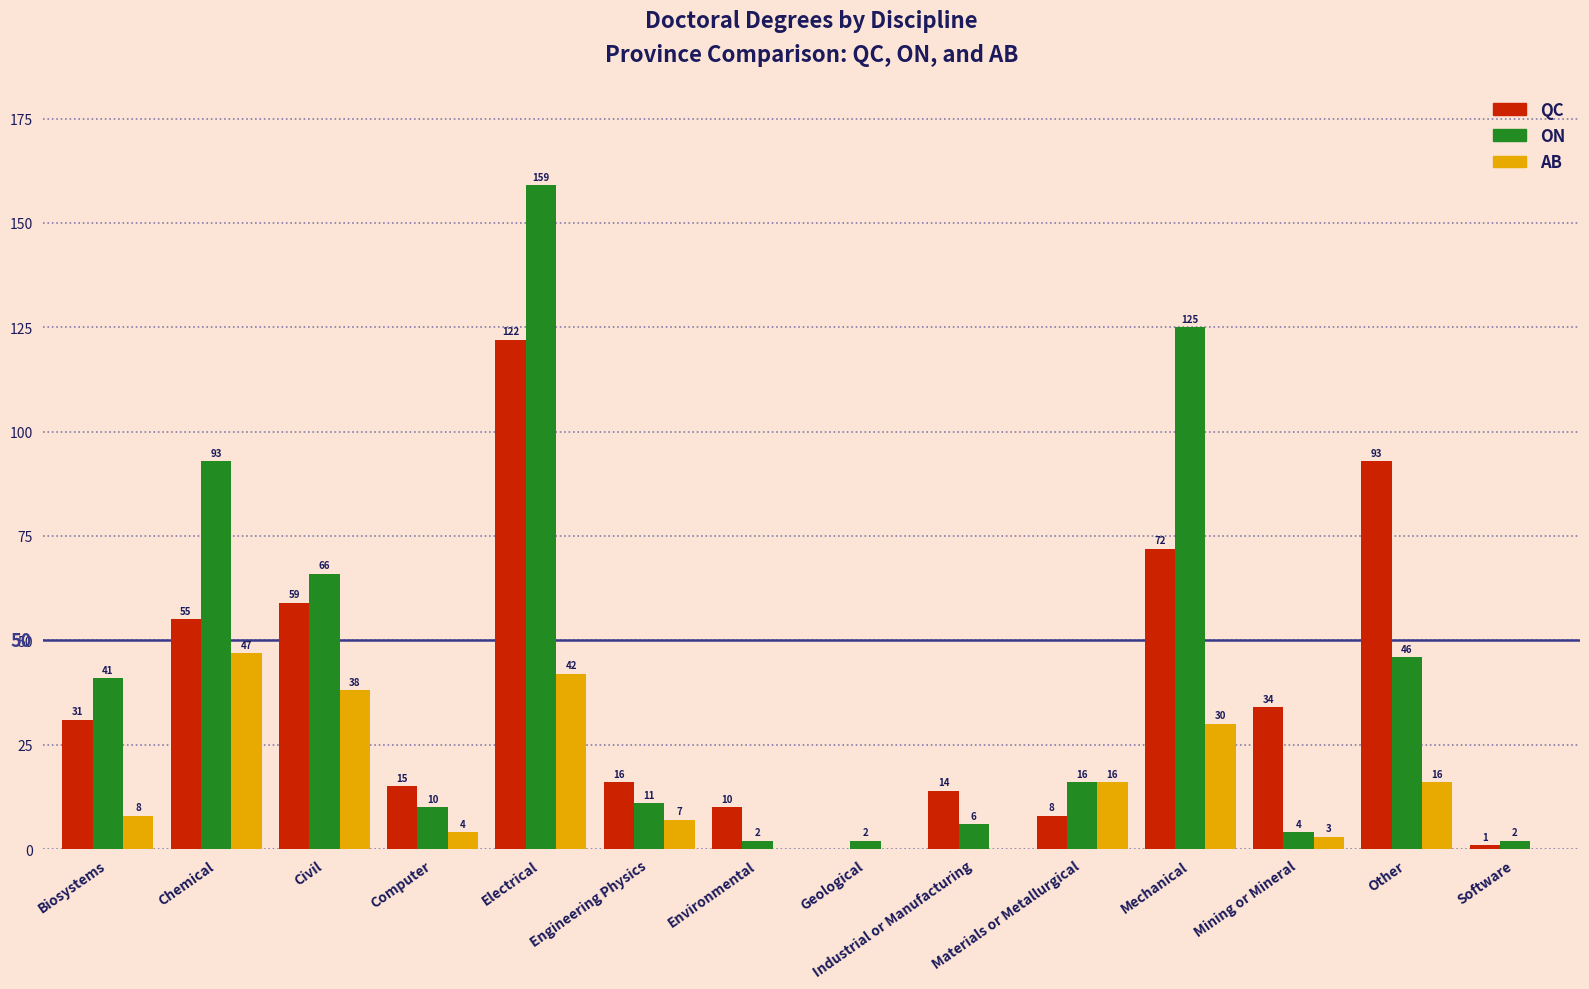

Read the QC value at Biosystems.

31